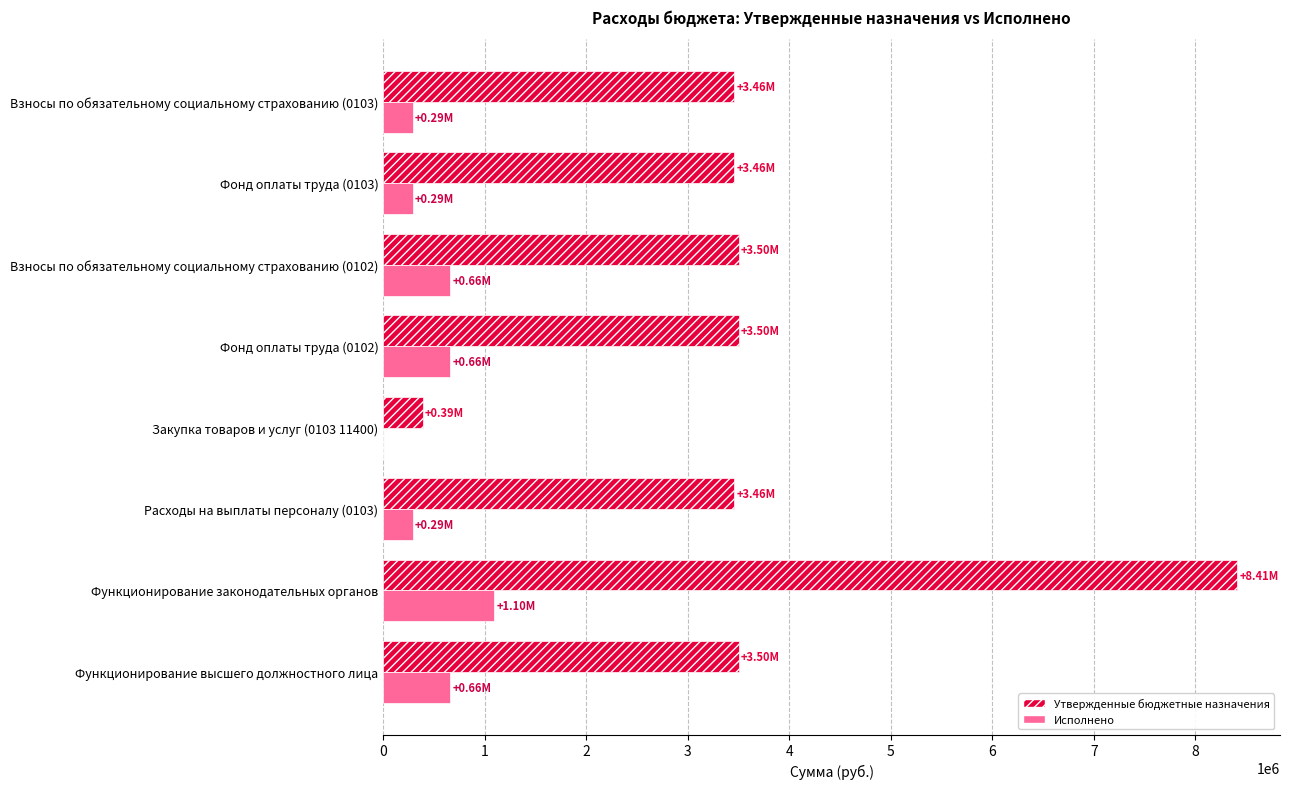

What is the sum of the Исполнено values at Взносы по обязательному социальному страхованию (0103) and Функционирование высшего должностного лица?

953085.8